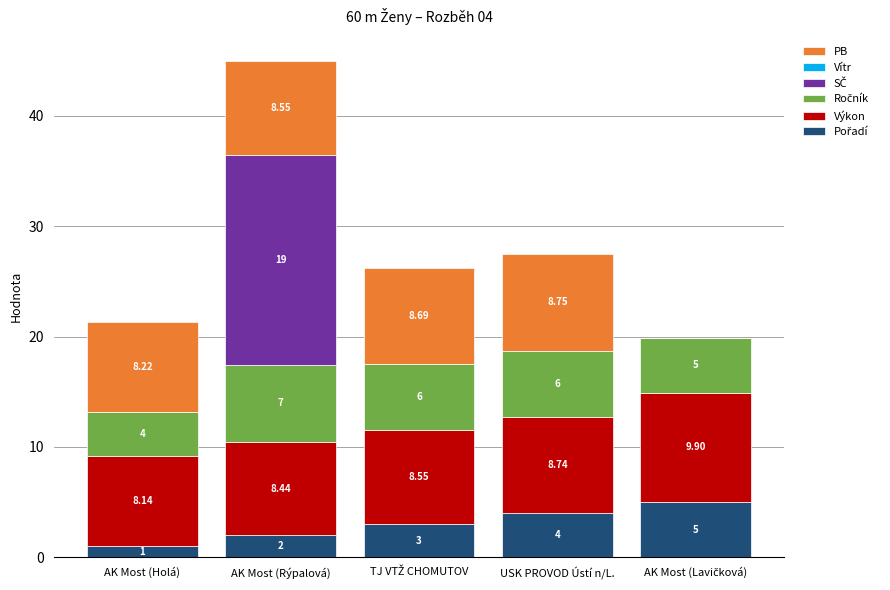

At which category is the sum across all series the highest?

AK Most (Rýpalová)